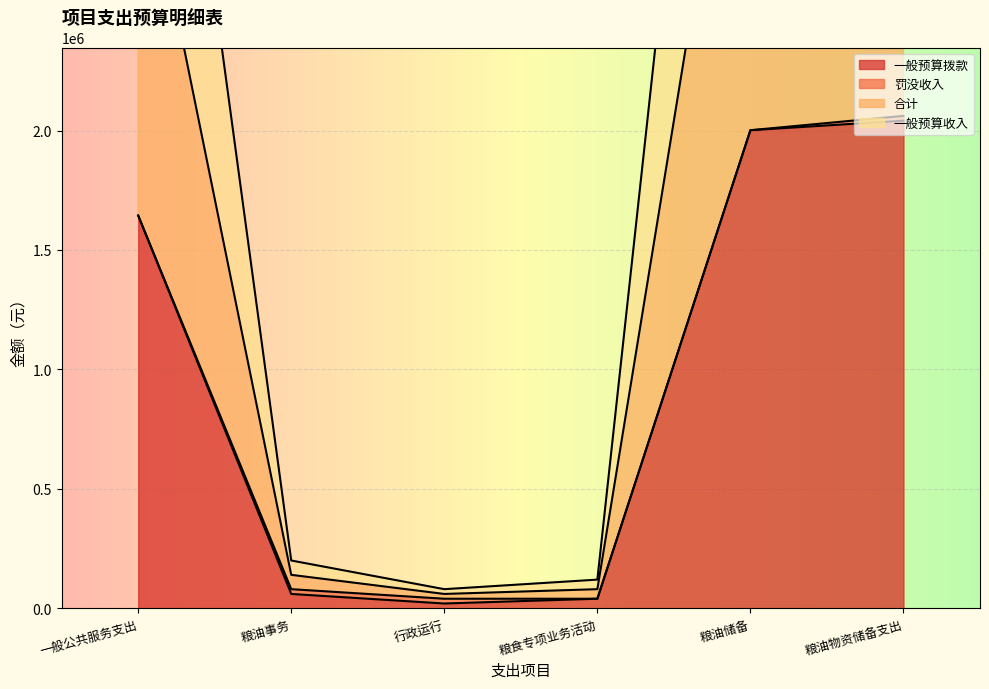

Read the 一般预算拨款 value at 粮油事务.

60000